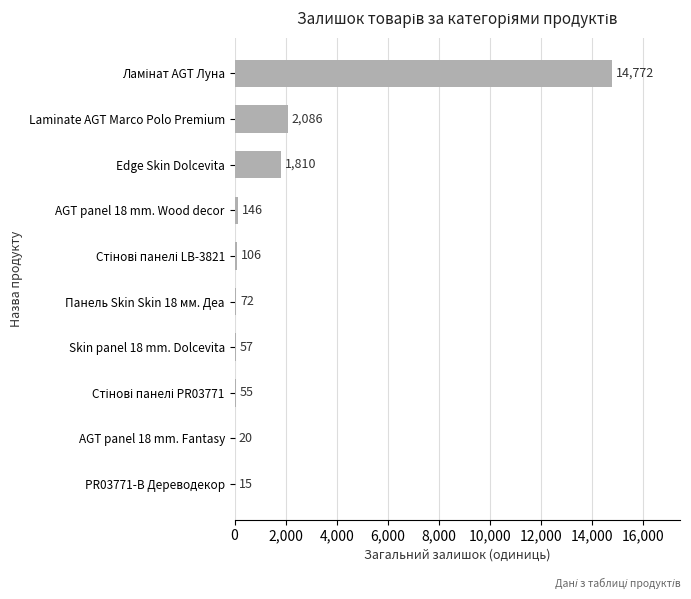

How many series are shown in this chart?

1